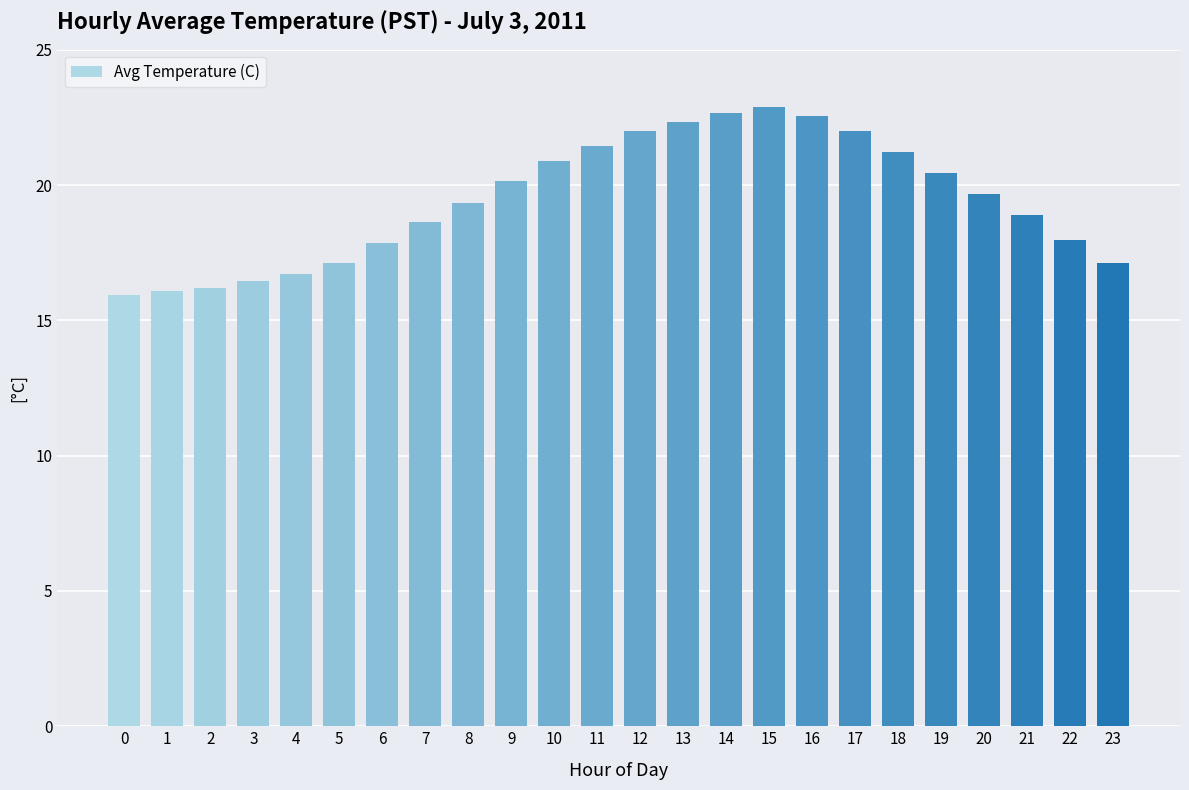

The chart shows a value of 20.9 at 10. True or false?

True